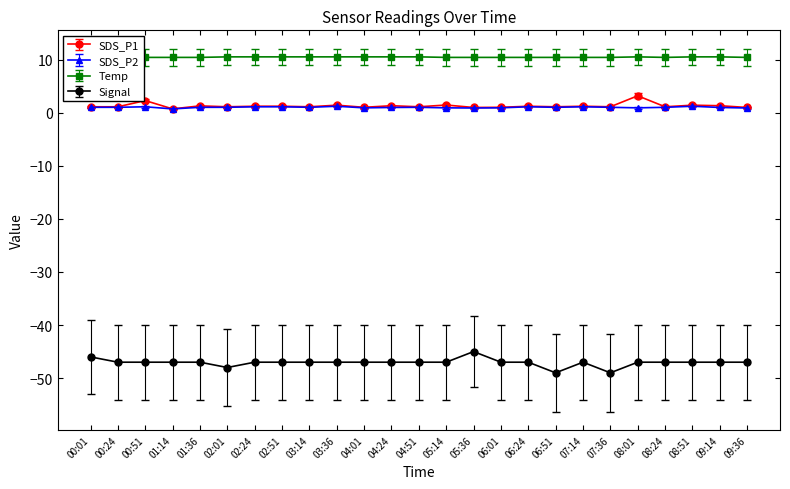

List the series in order of their peak value, lowest first.

Signal, SDS_P2, SDS_P1, Temp